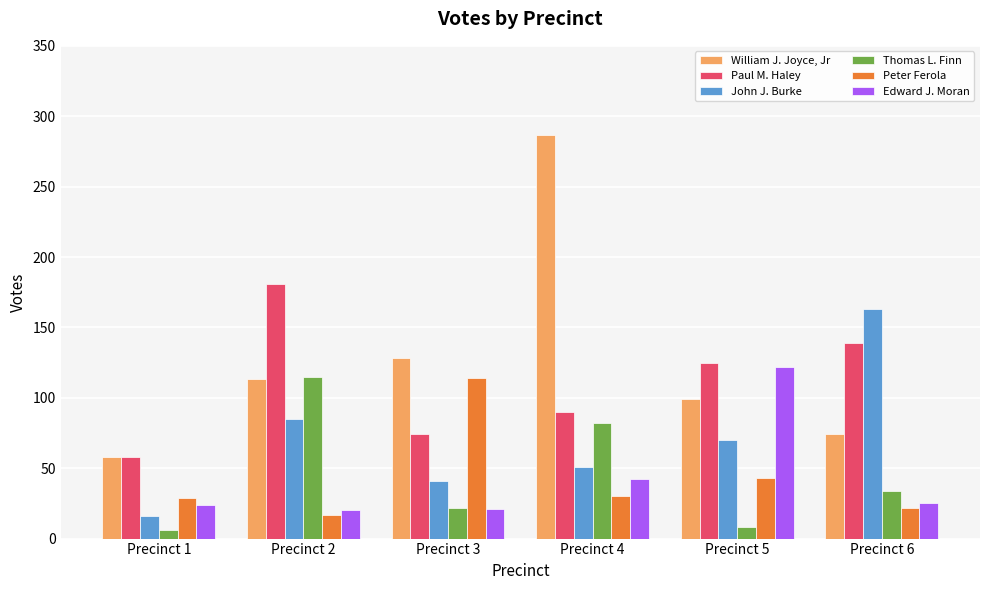

Which series changed the most between Precinct 1 and Precinct 5?

Edward J. Moran